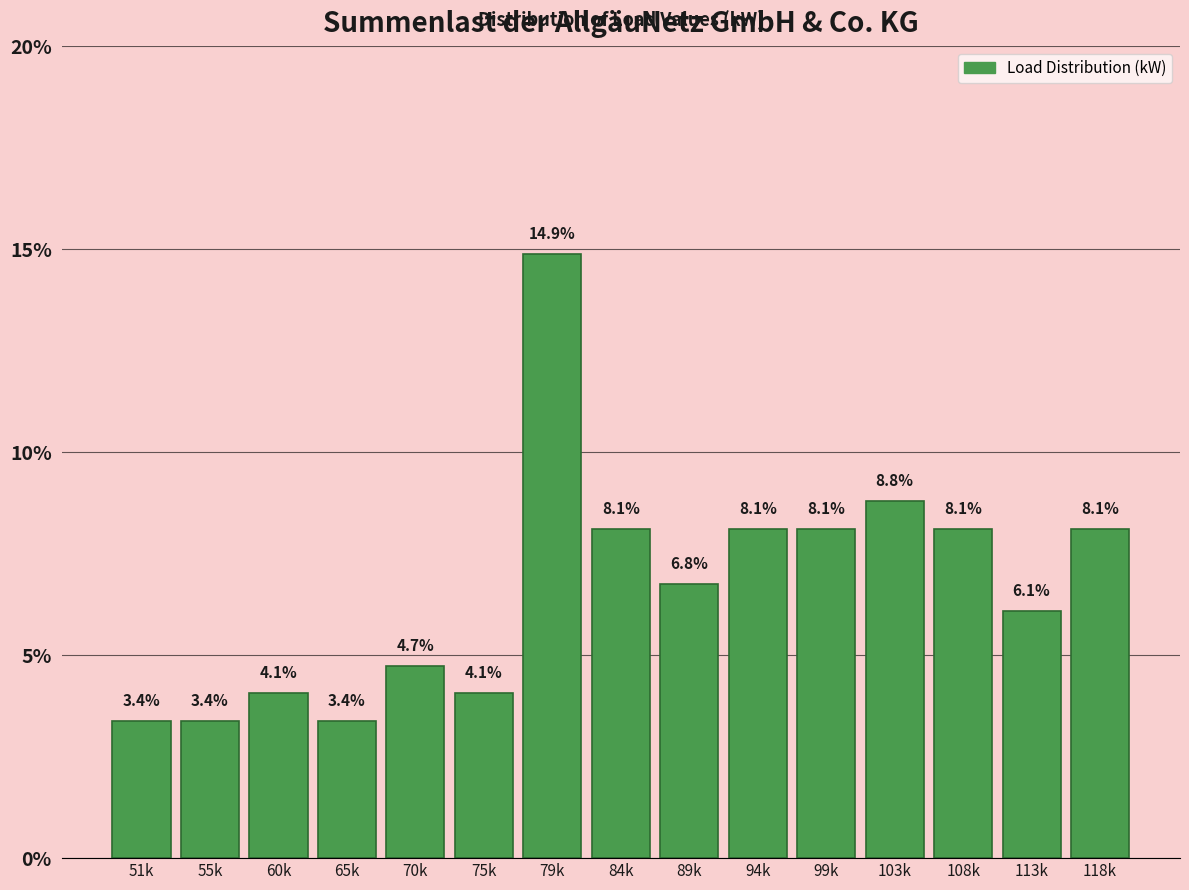

Reading left to right, extract all data points from this chart.

3.4	3.4	4.1	3.4	4.7	4.1	14.9	8.1	6.8	8.1	8.1	8.8	8.1	6.1	8.1